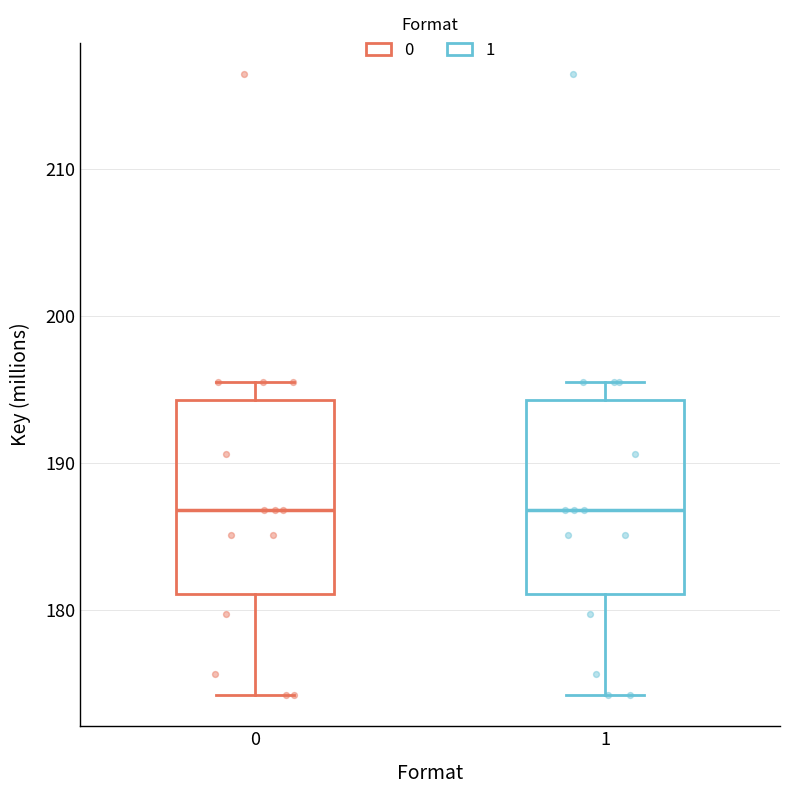

Reading left to right, read every box against the y-axis: the position of its median line, the range the box covers, and the ends of its whiskers. The values are not printed on the chart, so give them approximately, as read against the axis.

0: median 187, box 181 to 194, whiskers 174 to 195
1: median 187, box 181 to 194, whiskers 174 to 195